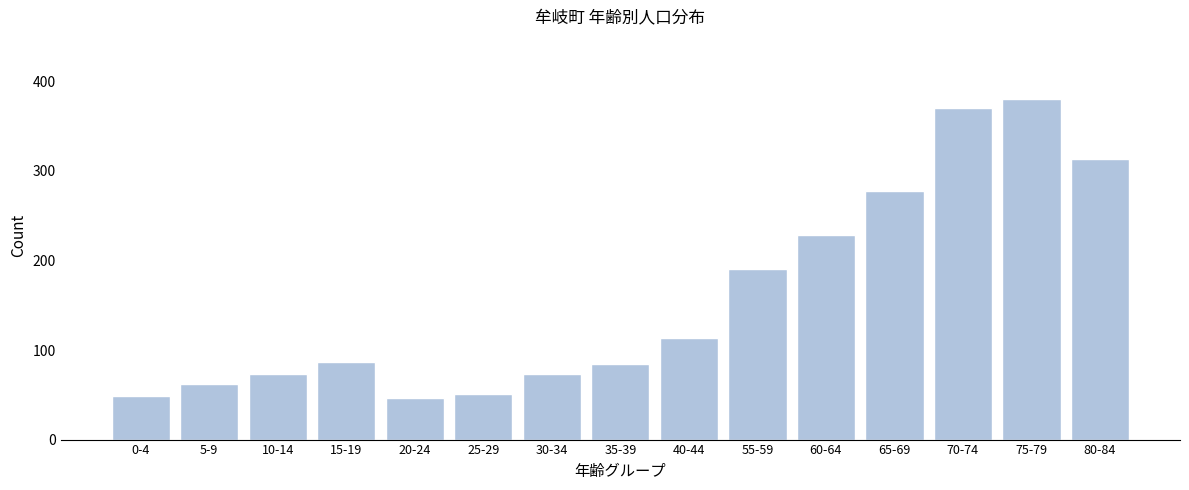

Reading left to right, what are all the values shown in this chart?

49	62	73	87	46	51	73	84	113	191	228	278	370	380	313